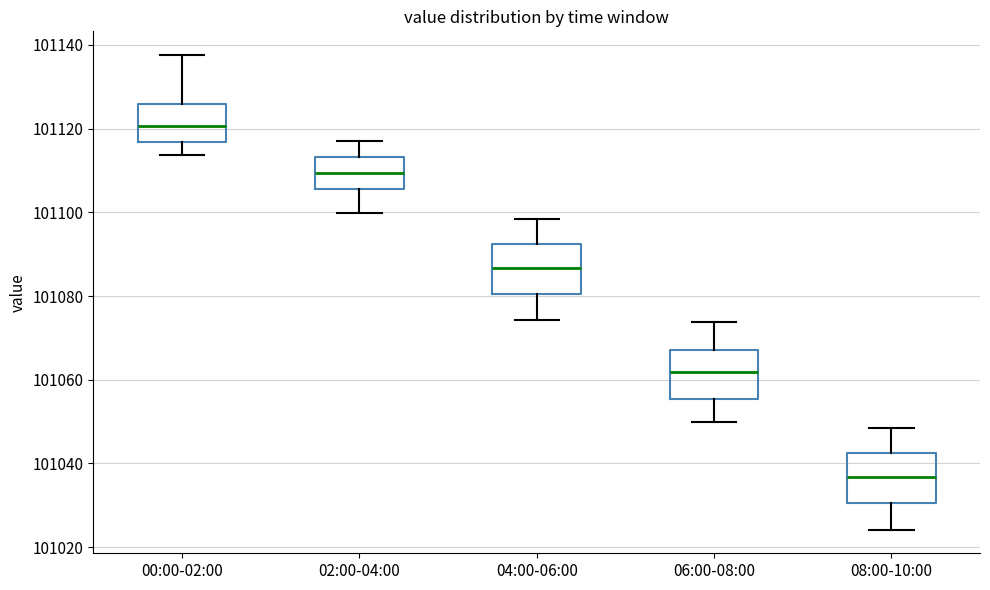

Reading left to right, read every box against the y-axis: the position of its median line, the range the box covers, and the ends of its whiskers. The values are not printed on the chart, so give them approximately, as read against the axis.

00:00-02:00: median 101120, box 101116 to 101126, whiskers 101114 to 101138
02:00-04:00: median 101110, box 101106 to 101114, whiskers 101100 to 101118
04:00-06:00: median 101086, box 101080 to 101092, whiskers 101074 to 101098
06:00-08:00: median 101062, box 101056 to 101068, whiskers 101050 to 101074
08:00-10:00: median 101036, box 101030 to 101042, whiskers 101024 to 101048